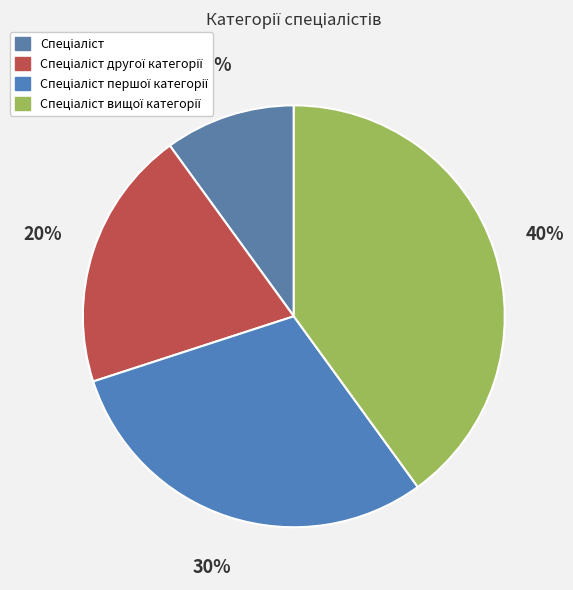

Rank the categories by value from lowest to highest.

Спеціаліст, Спеціаліст другої категорії, Спеціаліст першої категорії, Спеціаліст вищої категорії